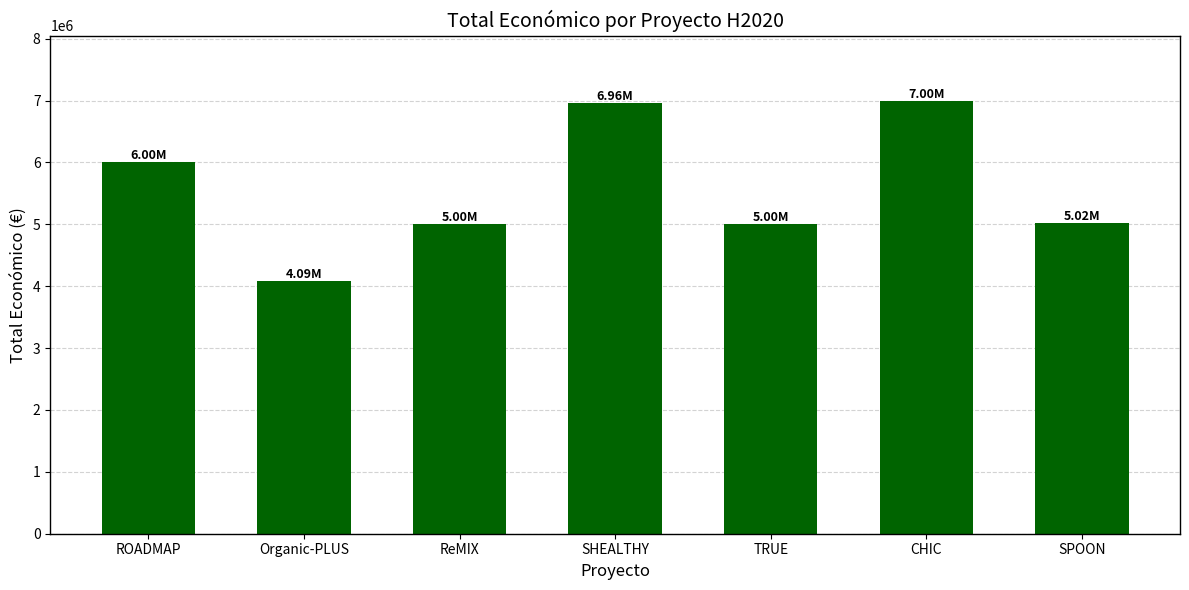

What is the difference between the values at SHEALTHY and ReMIX?

1955758